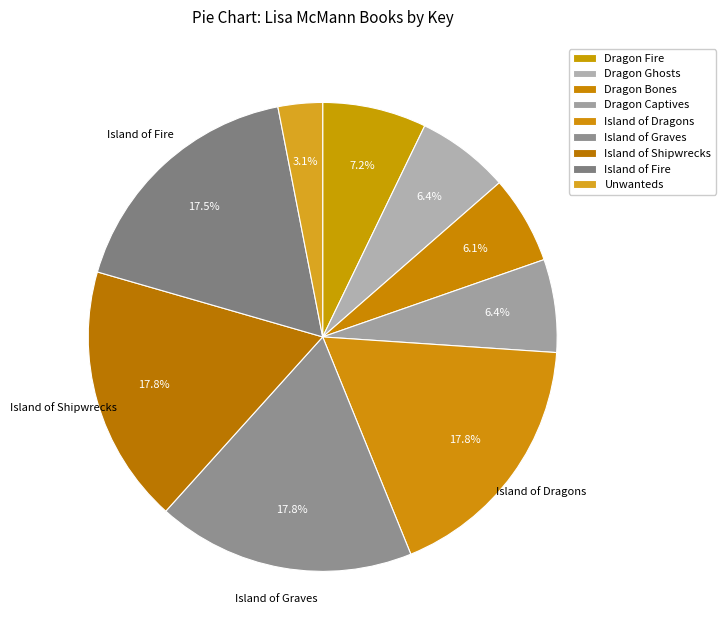

Count the number of slices in the pie.

9